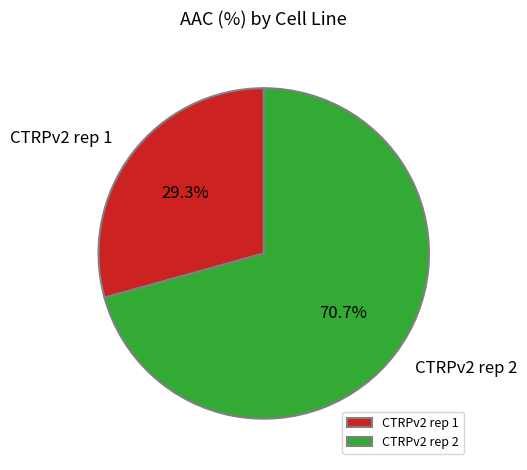

Which category has the smallest portion of the pie?

CTRPv2 rep 1